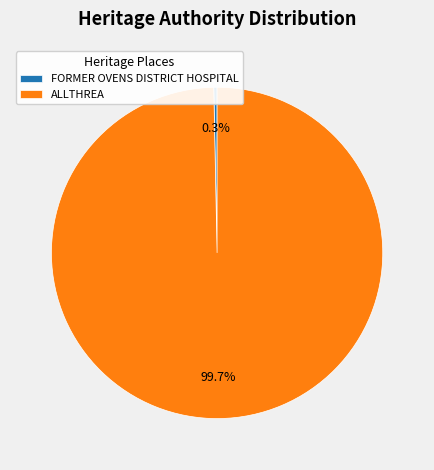

Rank the categories by value from highest to lowest.

ALLTHREA, FORMER OVENS DISTRICT HOSPITAL